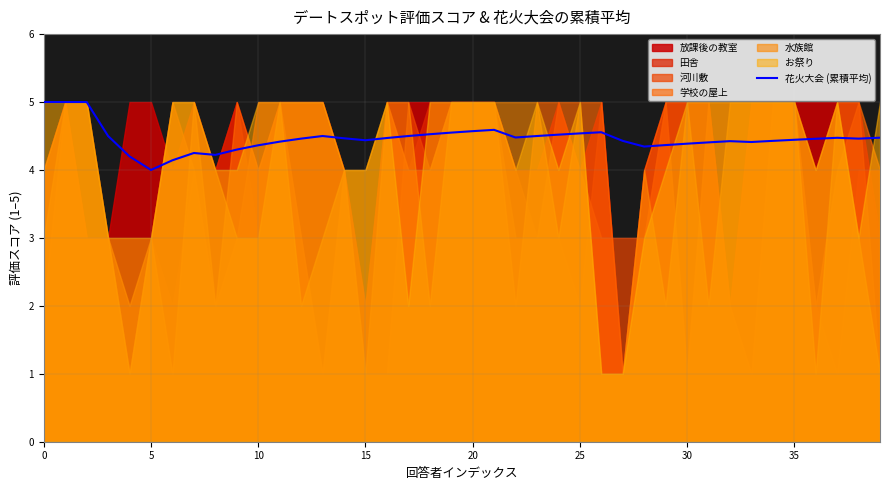

The value of 花火大会 (累積平均) at 5 is 4.0. True or false?

True